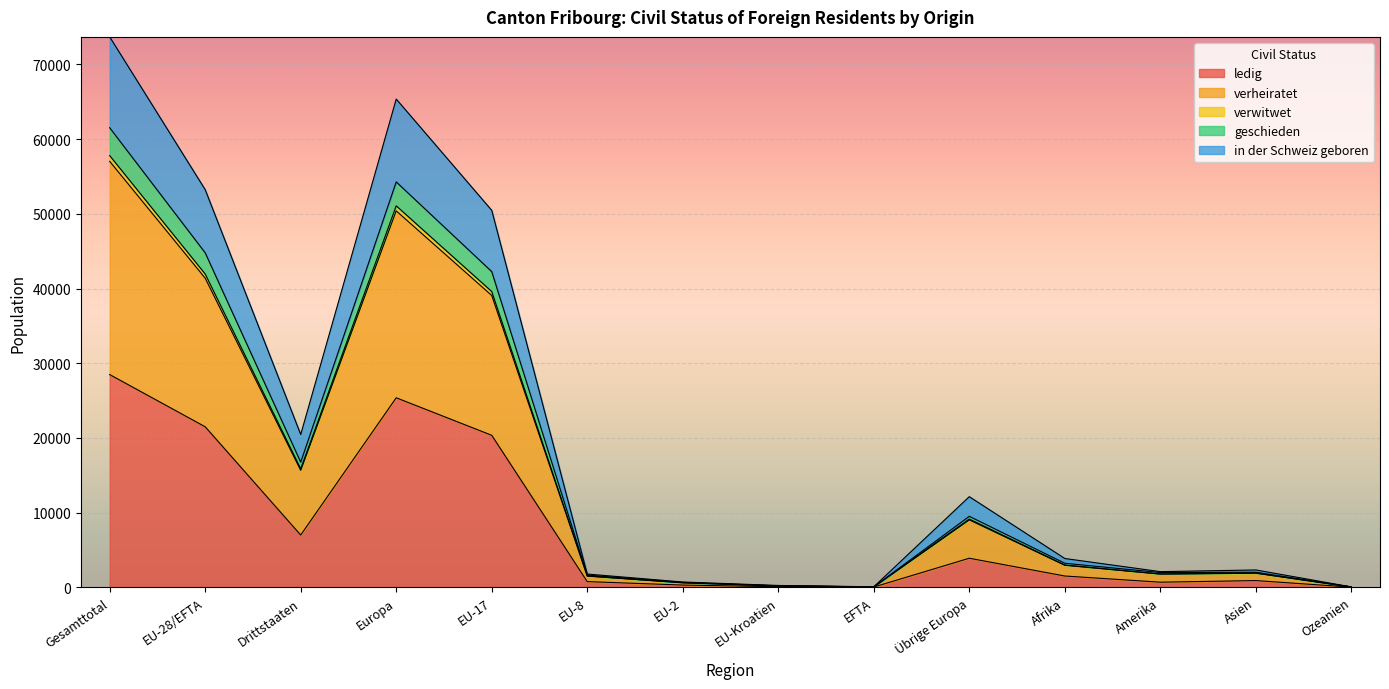

What is the difference between the highest and lowest values at EU-2?

410